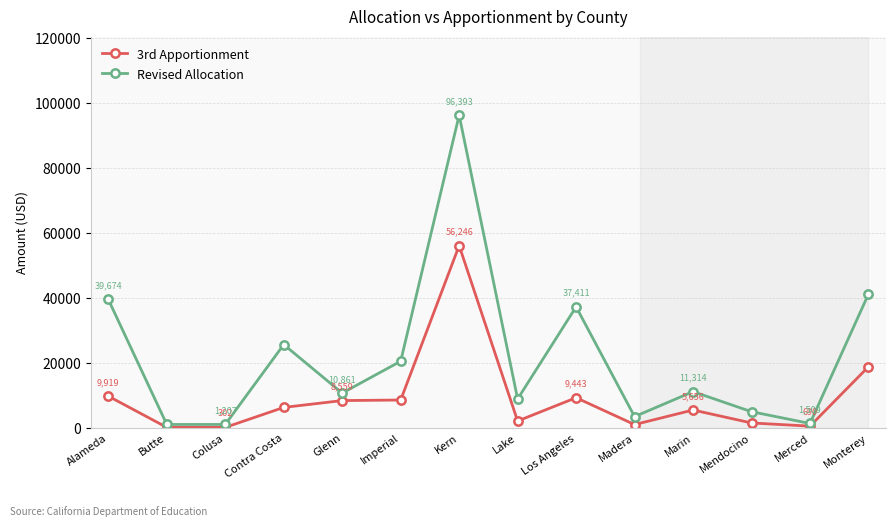

Reading right to left, extract all data points from this chart.

3rd Apportionment: Monterey=18964	Merced=690	Mendocino=1666	Marin=5656	Madera=1167	Los Angeles=9443	Lake=2263	Kern=56246	Imperial=8724	Glenn=8559	Contra Costa=6449	Colusa=302	Butte=302	Alameda=9919
Revised Allocation: Monterey=41333	Merced=1509	Mendocino=5129	Marin=11314	Madera=3620	Los Angeles=37411	Lake=9051	Kern=96393	Imperial=20666	Glenn=10861	Contra Costa=25795	Colusa=1207	Butte=1207	Alameda=39674